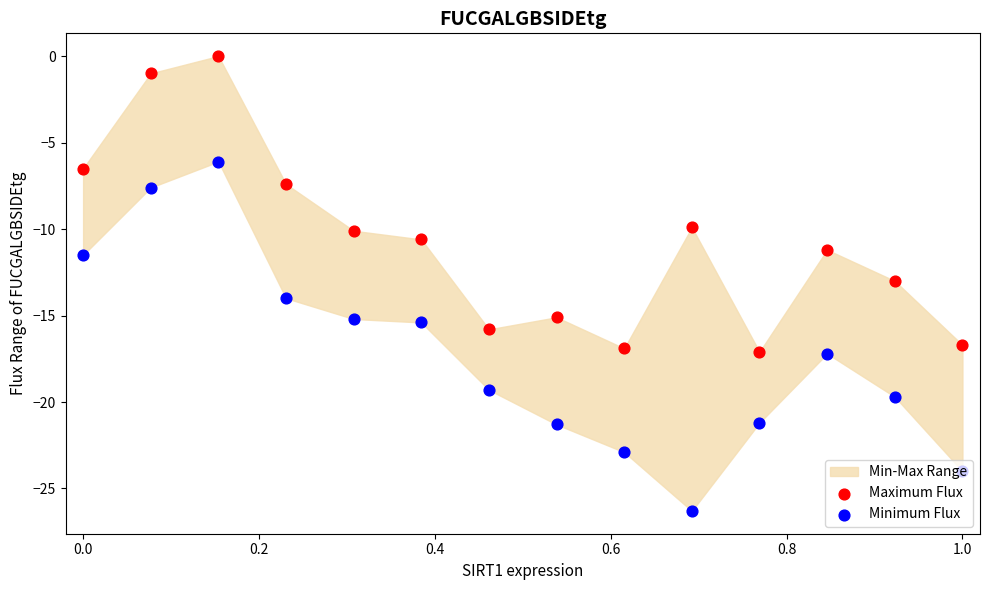

Which series reaches the minimum Y coordinate?

Minimum Flux